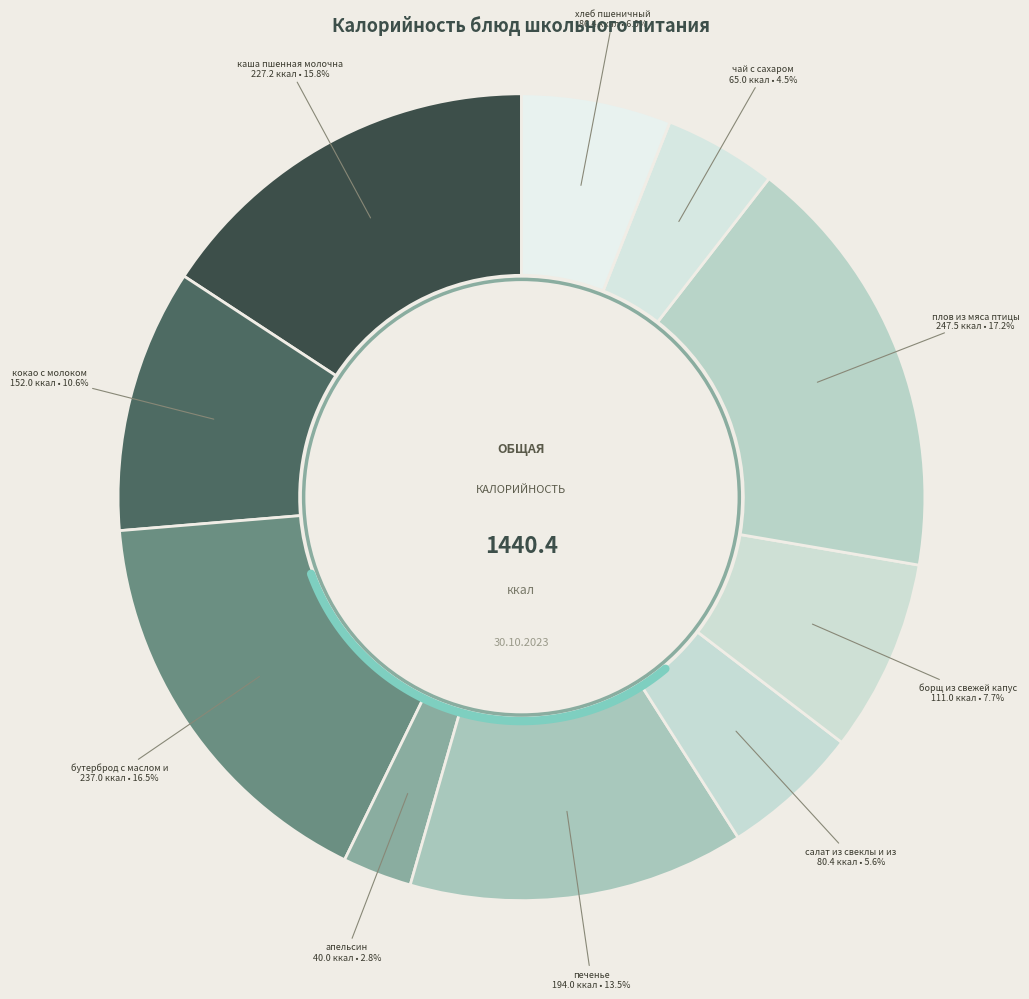

Rank the categories by value from lowest to highest.

апельсин, чай с сахаром, салат из свеклы и изюма, хлеб пшеничный, борщ из свежей капусты, кокао с молоком, печенье, каша пшенная молочная, бутерброд с маслом и сыром, плов из мяса птицы